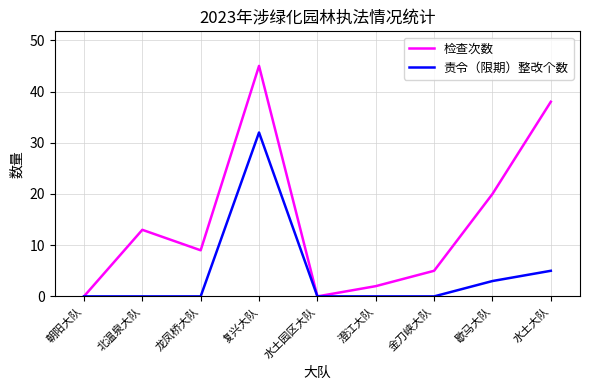

What position from the right is 水土园区大队?

5